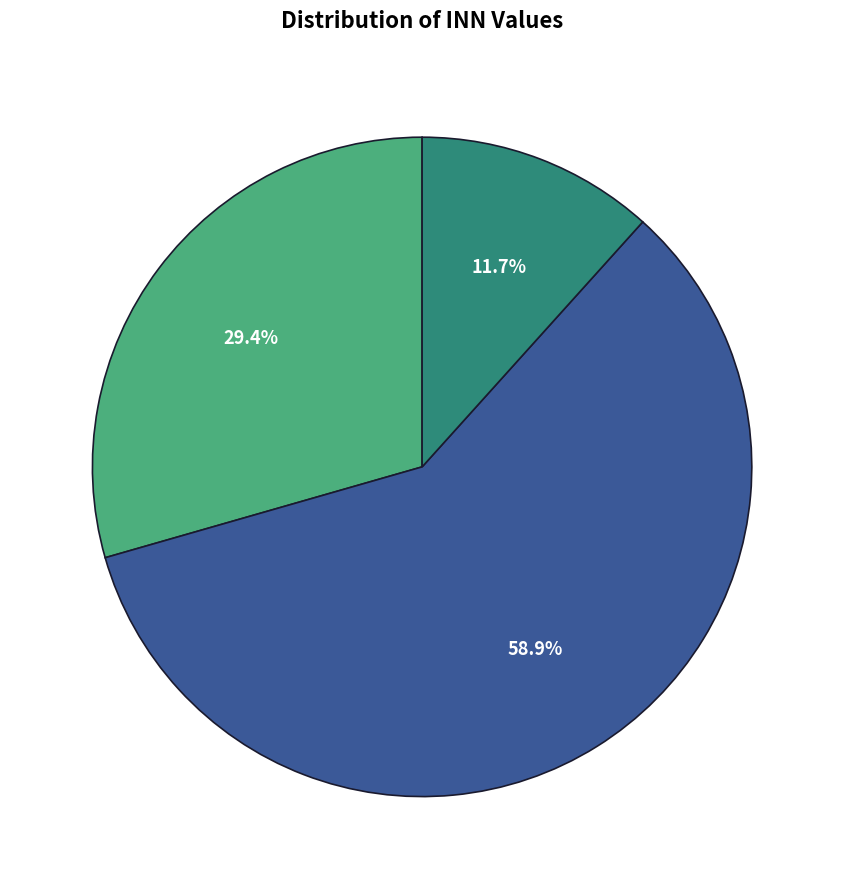

How many slices are in this pie chart?

3